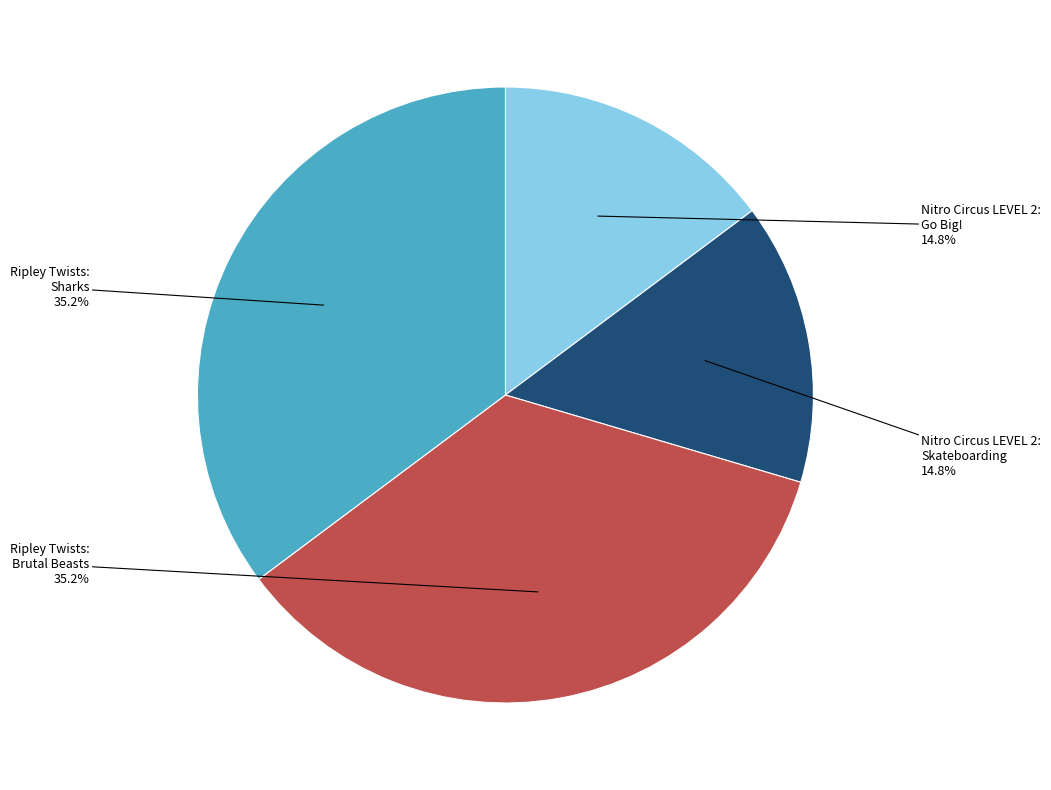

Approximately how many times larger is the value at Nitro Circus LEVEL 2: Go Big! compared to Ripley Twists: Brutal Beasts?

0.4